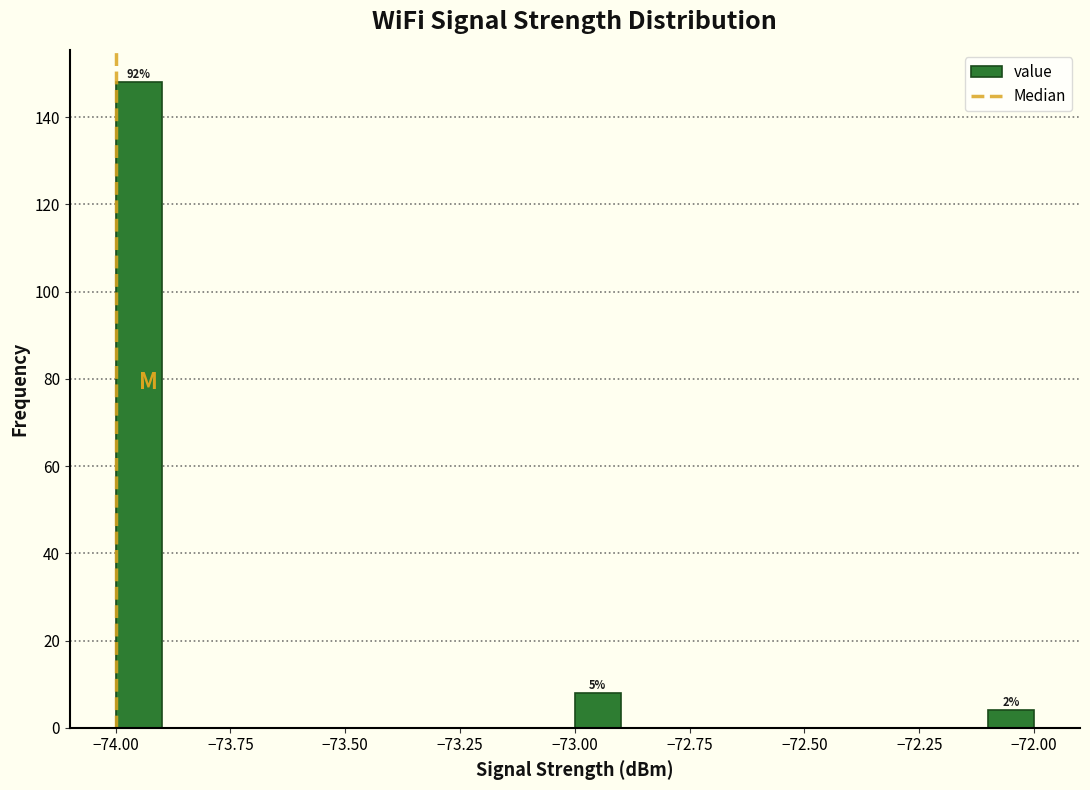

Read against the x-axis, roughly where is the centre of the tallest bar?

-73.95